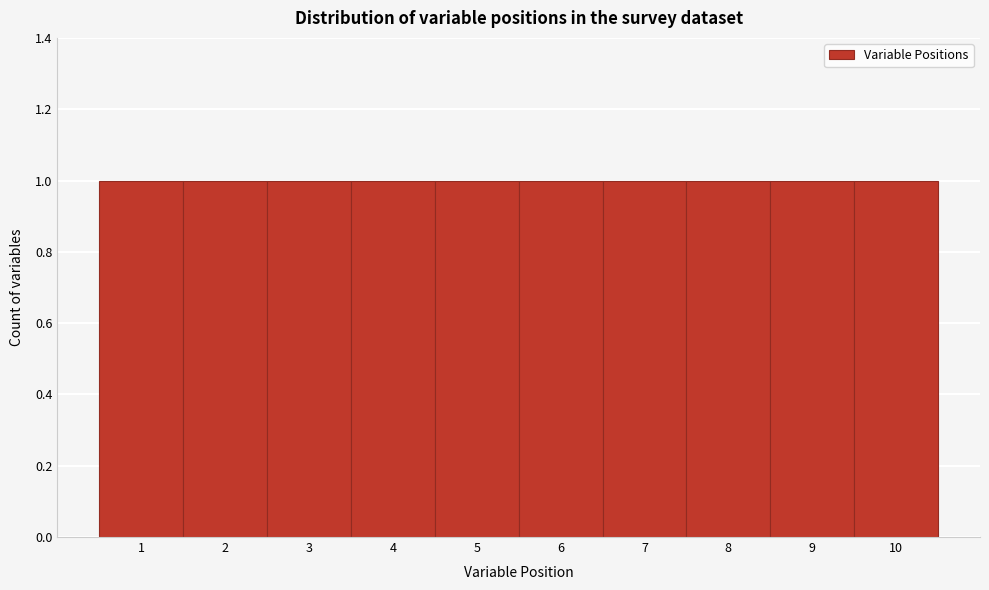

Reading left to right, list every bar in this chart as the range it spans on the x-axis followed by its height. The values are not printed on the chart, so give them approximately, as read against the axis.

0.5 to 1.5: 1
1.5 to 2.5: 1
2.5 to 3.5: 1
3.5 to 4.5: 1
4.5 to 5.5: 1
5.5 to 6.5: 1
6.5 to 7.5: 1
7.5 to 8.5: 1
8.5 to 9.5: 1
9.5 to 10.5: 1